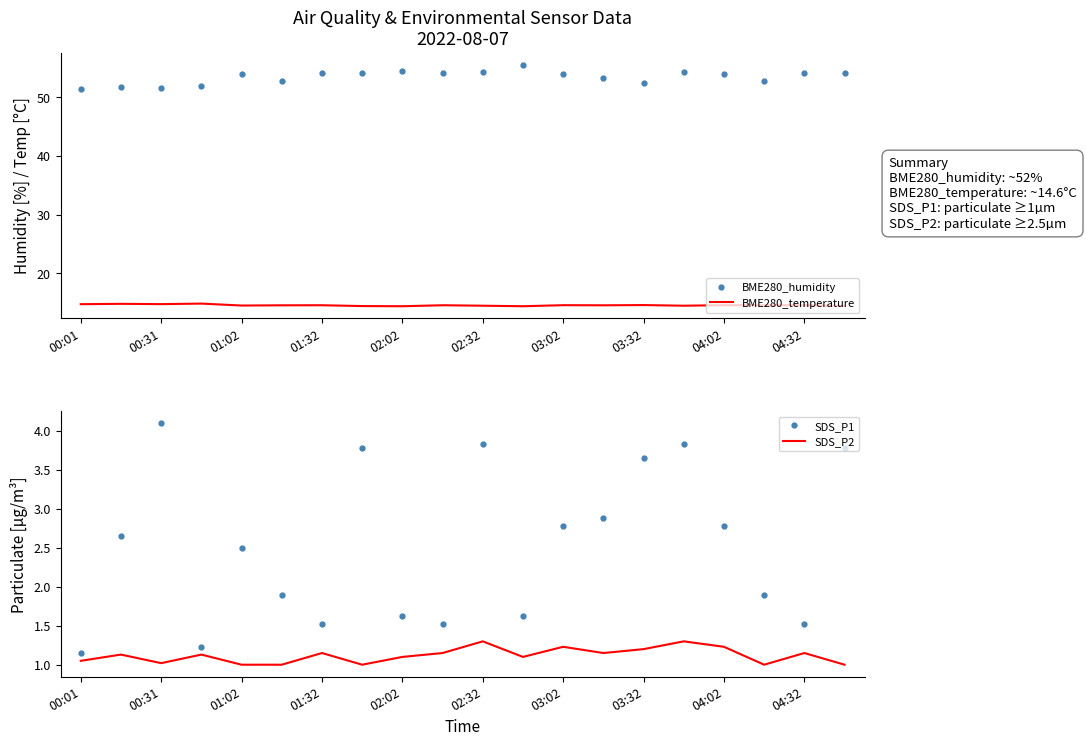

True or false: SDS_P1 has a value of 2.9 at 13.

True